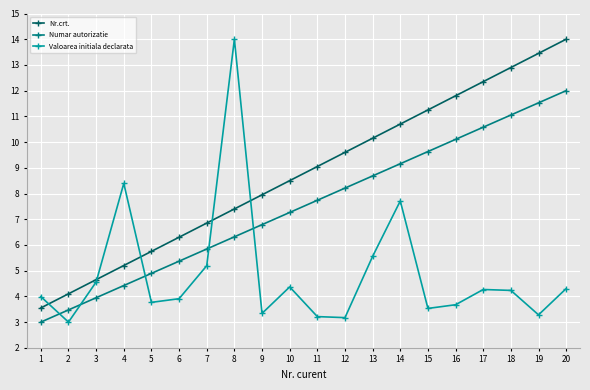

Which category has the highest value in the Numar autorizatie series?

20